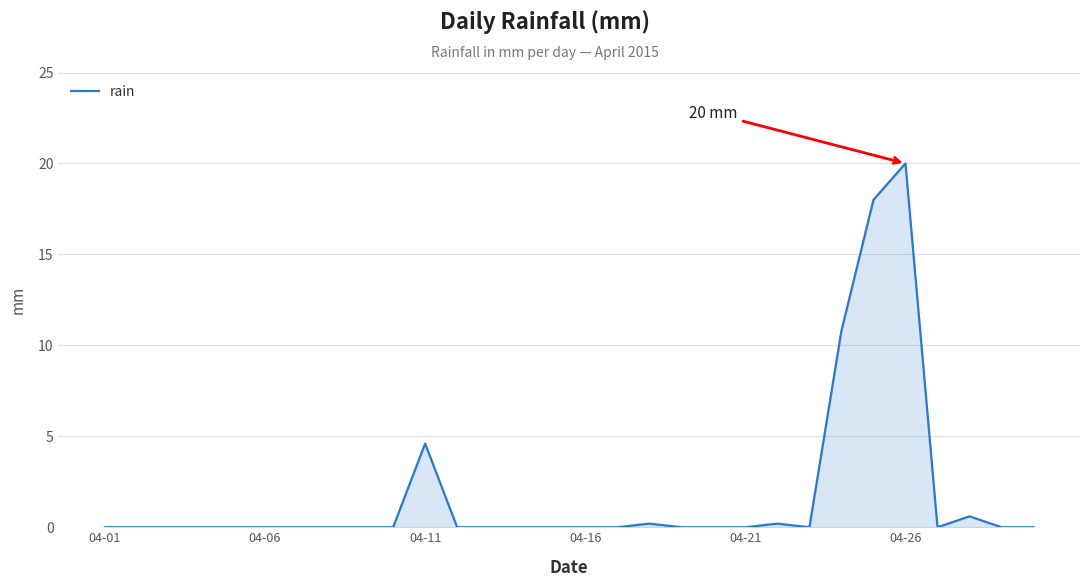

What is the difference between the maximum and minimum values?

20.0